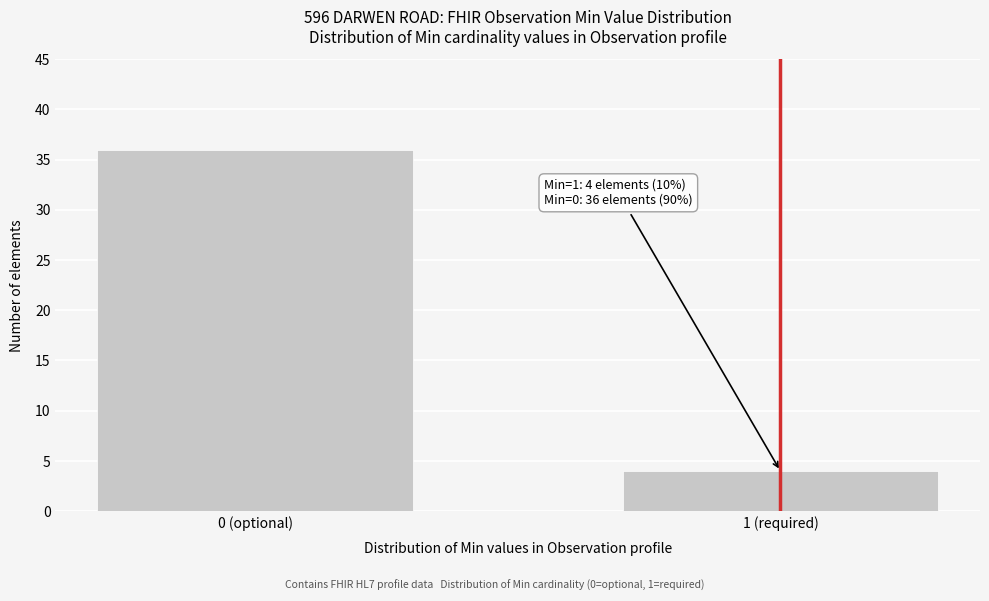

Reading left to right, what are all the values shown in this chart?

0 (optional)=36	1 (required)=4